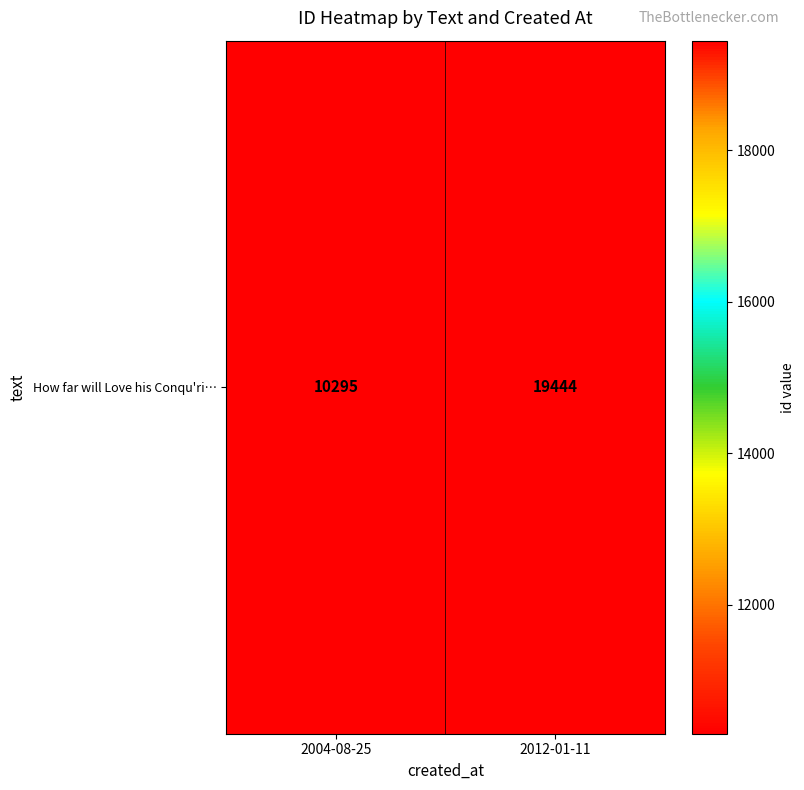

Reading right to left, transcribe all the data shown in this chart.

2012-01-11=19444	2004-08-25=10295